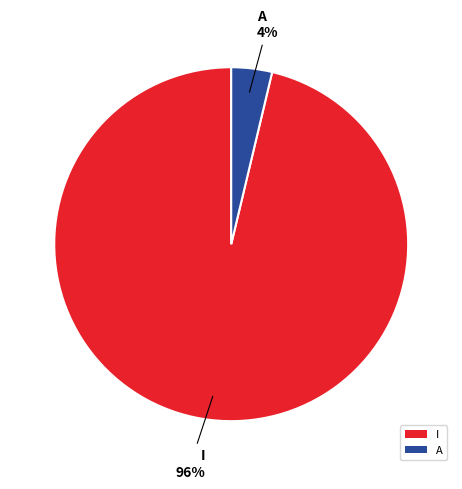

To the nearest percent, what is the combined percentage of A and I?

100%